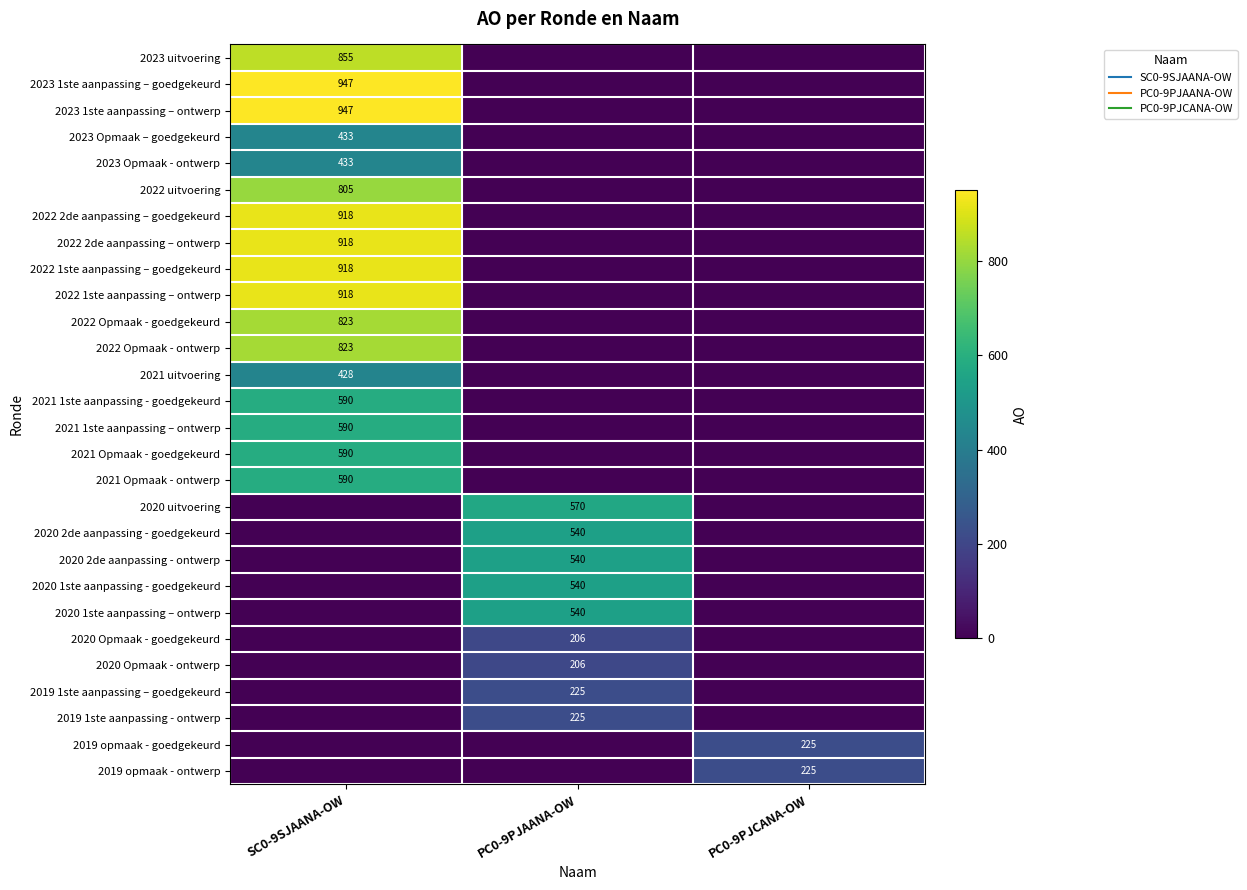

What is the average value of the 2022 1ste aanpassing – ontwerp series?

306